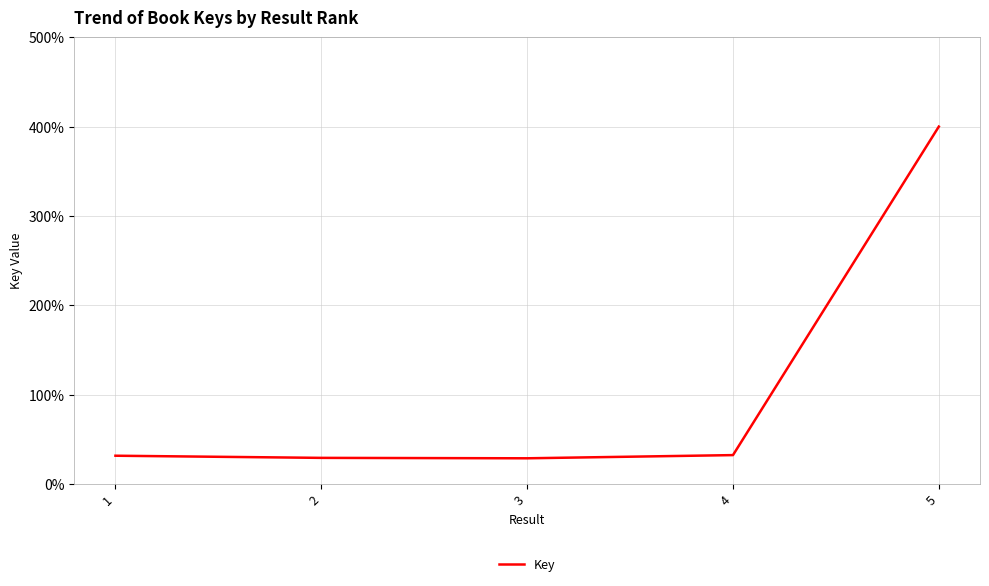

Is it true that the value at 2 is 45.7?

False